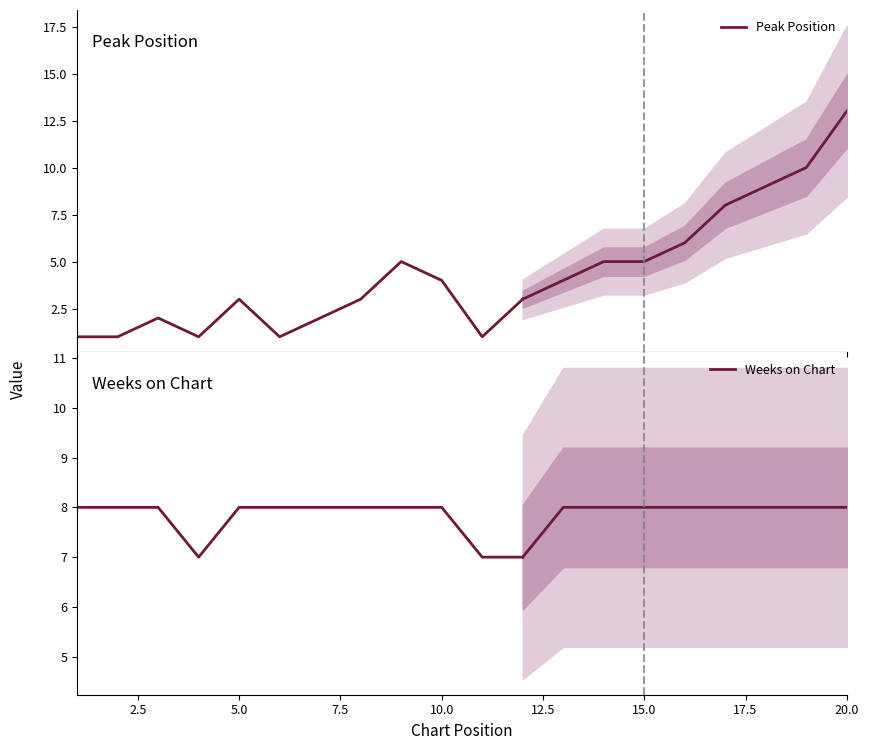

True or false: Weeks on Chart and Peak Position intersect in this chart.

False